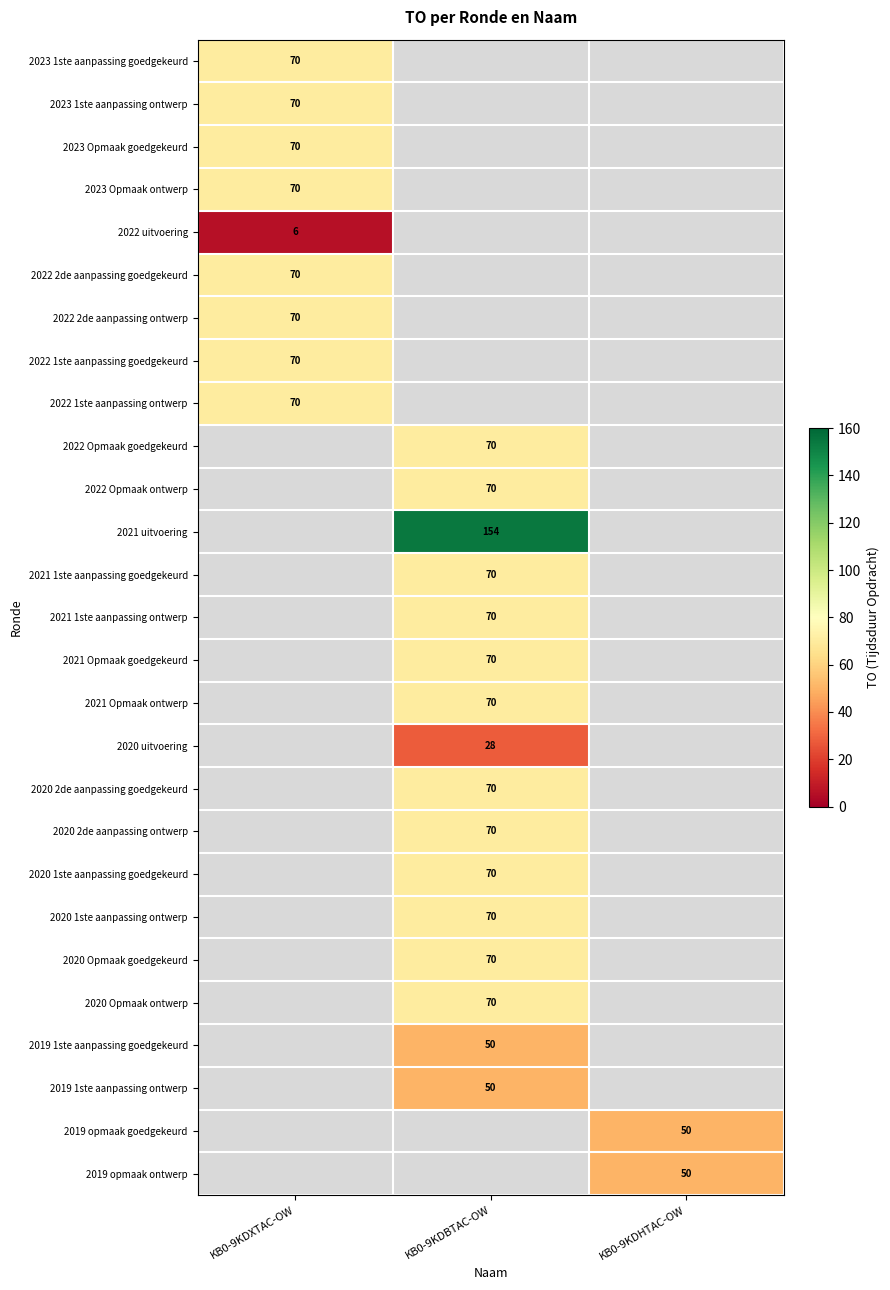

True or false: 2021 1ste aanpassing goedgekeurd has a value of 70 at KB0-9KDBTAC-OW.

True